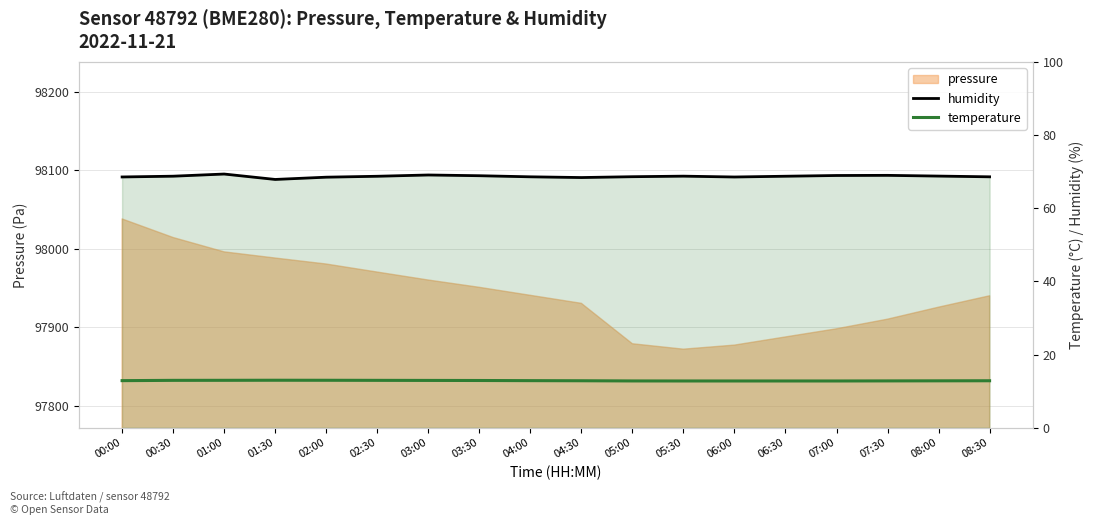

What position from the right is 08:30?

1